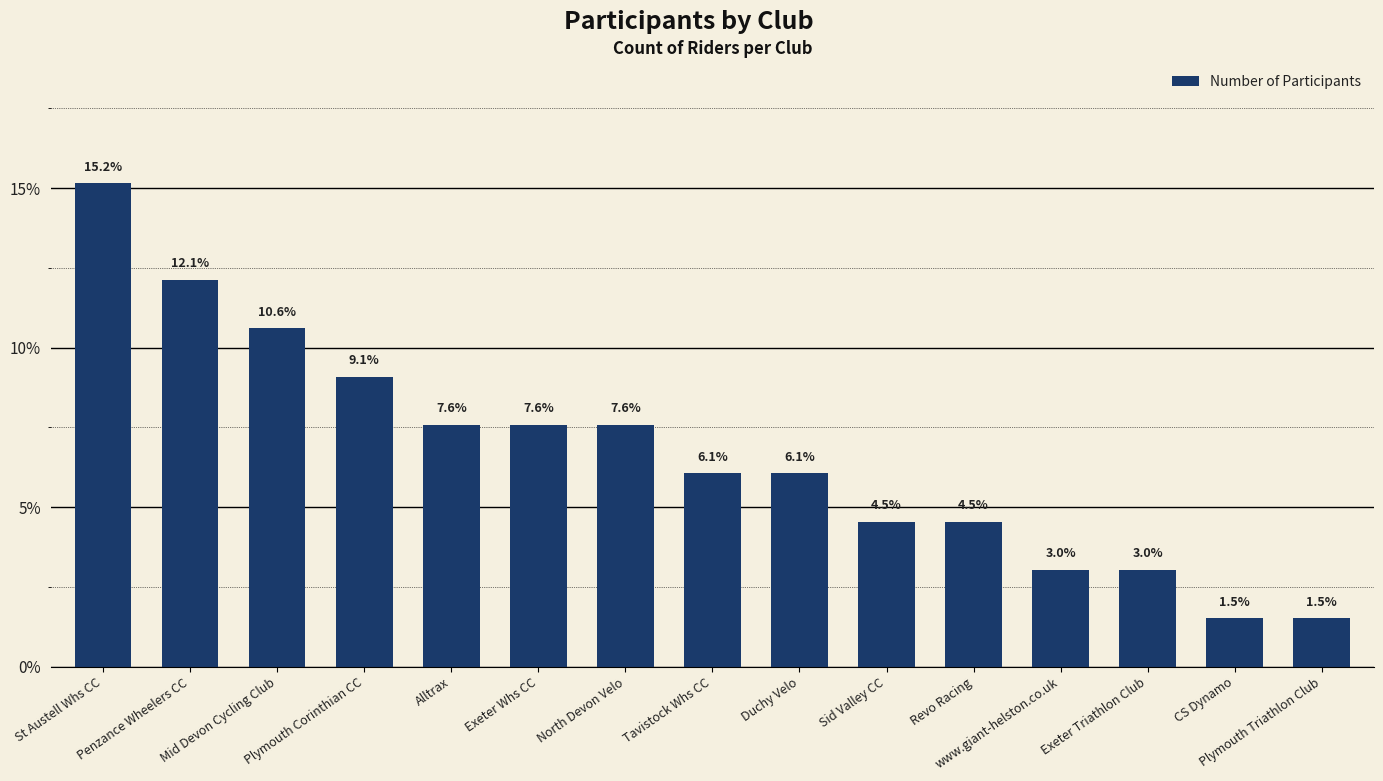

What is the ratio of the value at St Austell Whs CC to the value at Mid Devon Cycling Club?

1.4